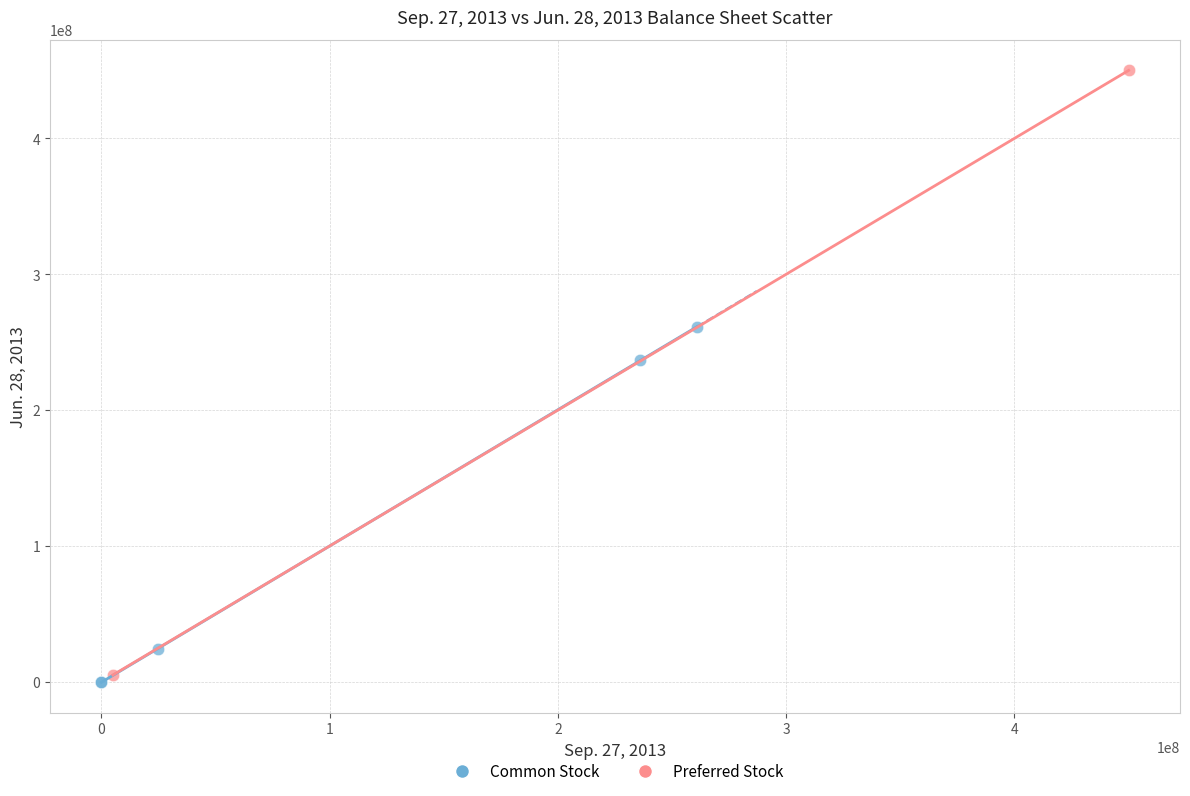

Which series reaches the minimum Y coordinate?

Common Stock